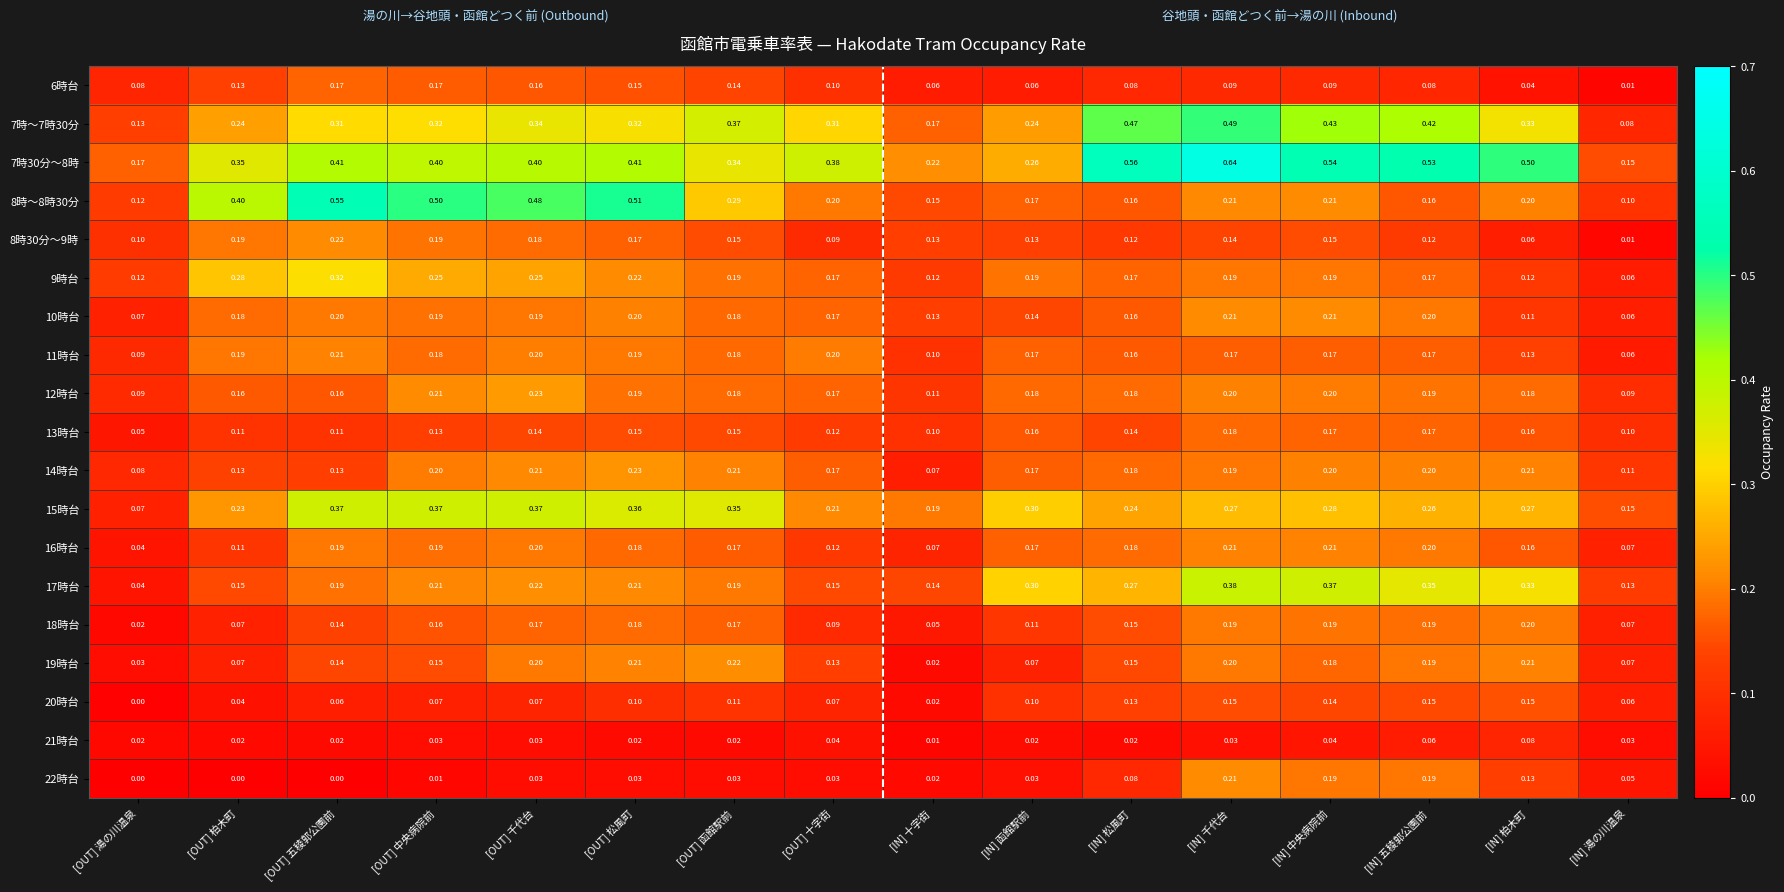

Which category has the lowest value in the 7時～7時30分 series?

[IN] 湯の川温泉